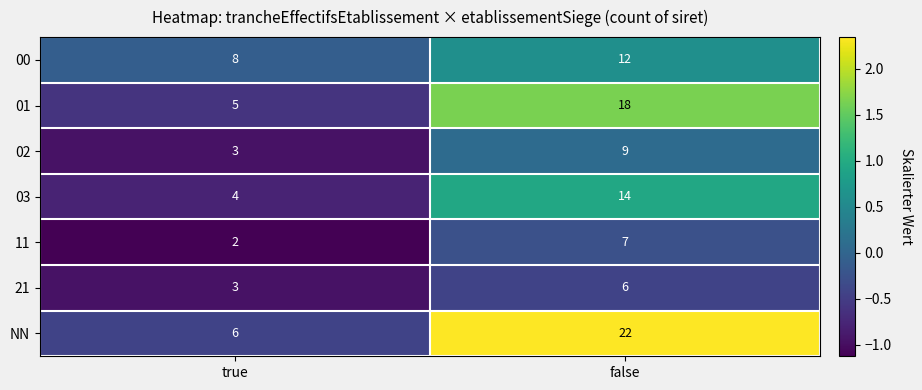

What is the smallest value displayed?

2